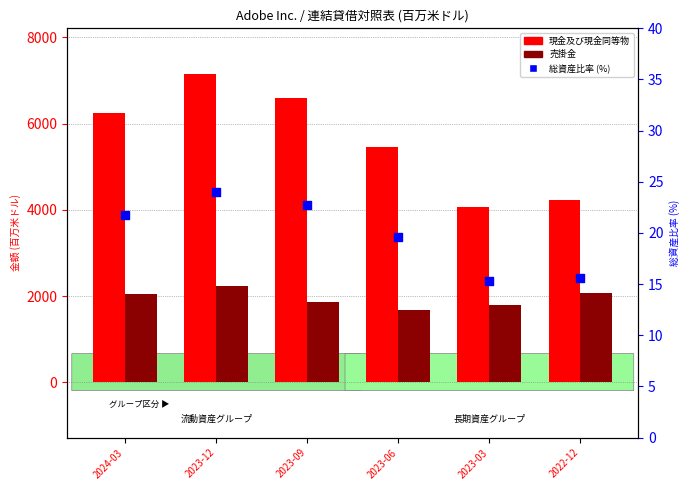

What is the total value across all series at 2023-09?

8474.7